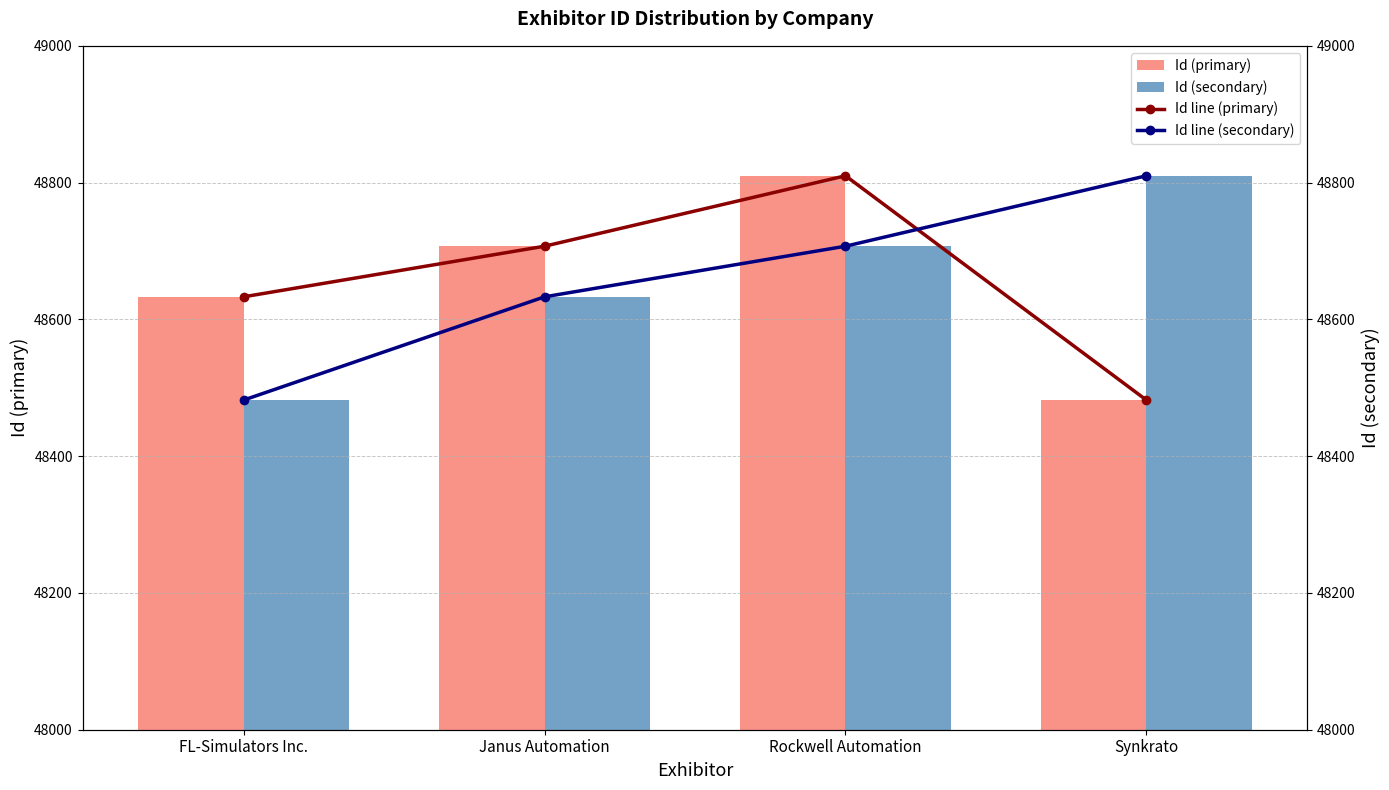

Rank the categories by Id line (primary) value from lowest to highest.

Synkrato, FL-Simulators Inc., Janus Automation, Rockwell Automation